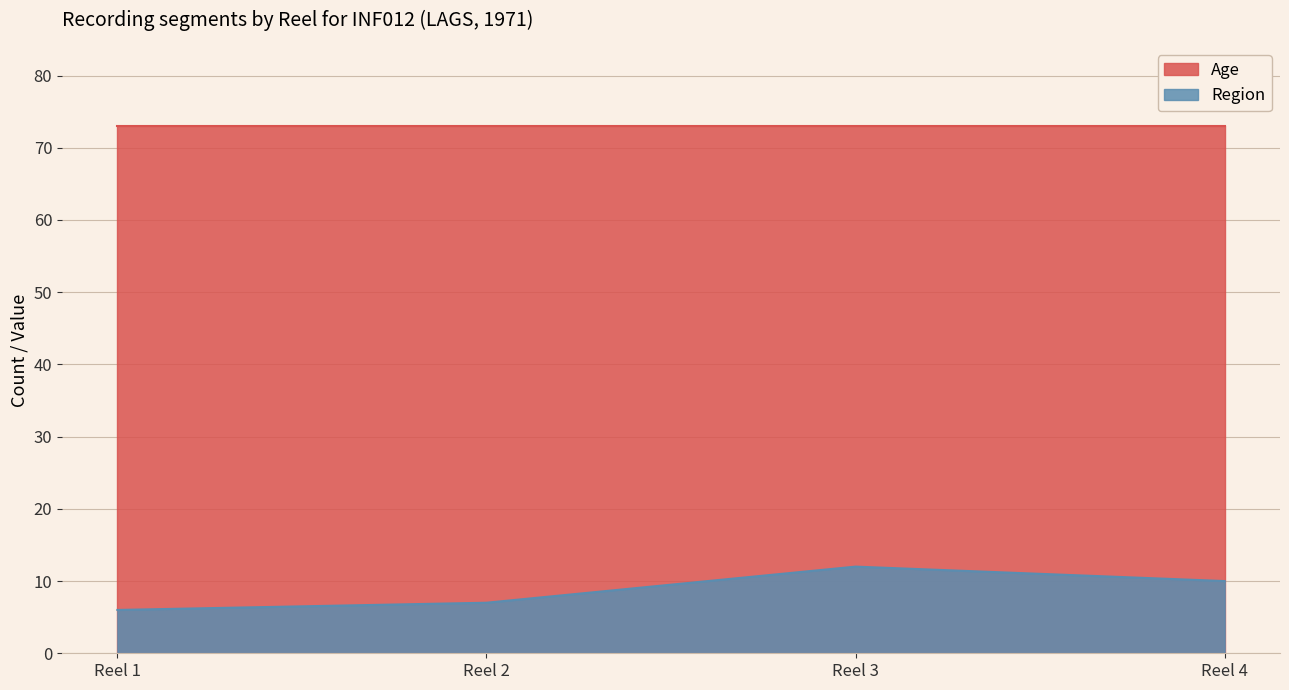

What is the minimum value shown in the chart?

6